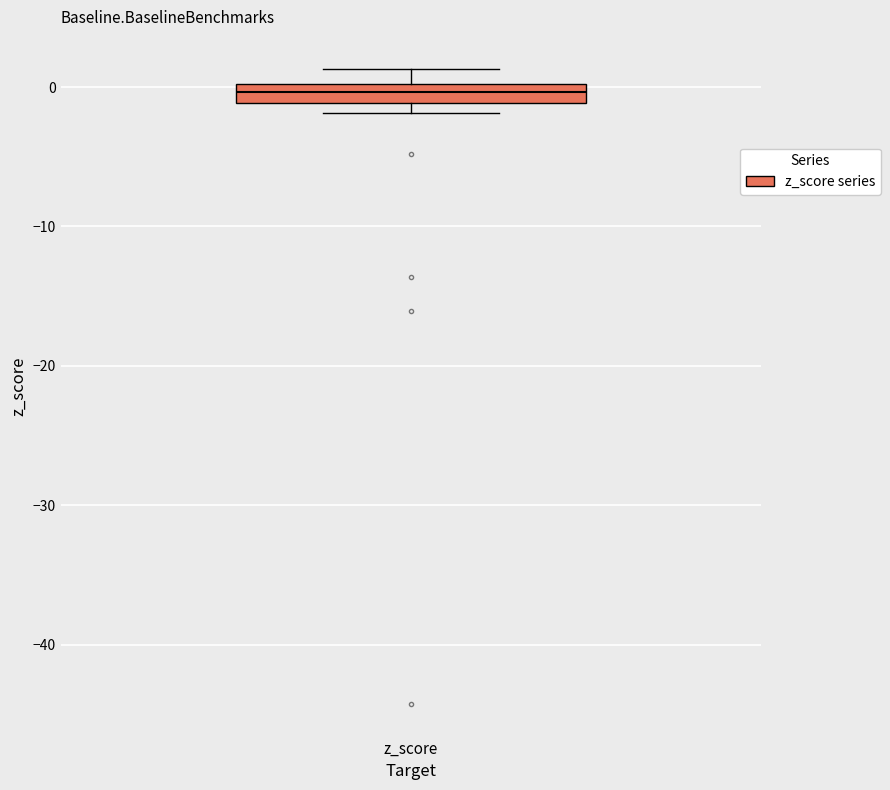

Where does the upper whisker of the box for z_score end on the y-axis? The values are not printed on the chart, so give them approximately, as read against the axis.

1